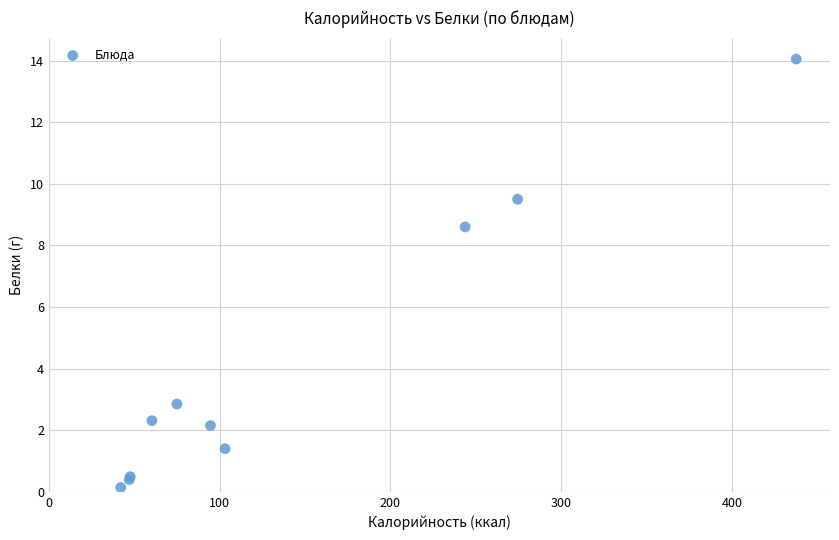

What Y value in the scatter plot is closest to 7?

8.6